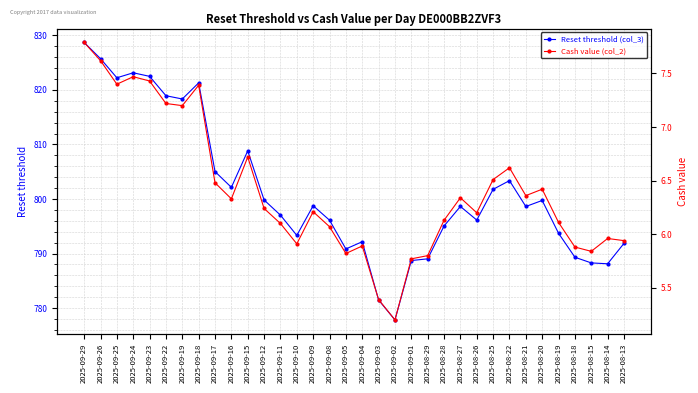

Reading left to right, extract all data points from this chart.

Reset threshold (col_3): 2025-09-29=828.7	2025-09-26=825.7	2025-09-25=822.2	2025-09-24=823.2	2025-09-23=822.5	2025-09-22=818.9	2025-09-19=818.3	2025-09-18=821.3	2025-09-17=805.0	2025-09-16=802.1	2025-09-15=808.8	2025-09-12=799.8	2025-09-11=797.0	2025-09-10=793.3	2025-09-09=798.8	2025-09-08=796.1	2025-09-05=790.8	2025-09-04=792.2	2025-09-03=781.5	2025-09-02=777.8	2025-09-01=788.7	2025-08-29=789.0	2025-08-28=795.0	2025-08-27=798.6	2025-08-26=796.1	2025-08-25=801.8	2025-08-22=803.4	2025-08-21=798.6	2025-08-20=799.7	2025-08-19=793.7	2025-08-18=789.3	2025-08-15=788.3	2025-08-14=788.1	2025-08-13=791.9
Cash value (col_2): 2025-09-29=7.8	2025-09-26=7.6	2025-09-25=7.4	2025-09-24=7.5	2025-09-23=7.4	2025-09-22=7.2	2025-09-19=7.2	2025-09-18=7.4	2025-09-17=6.5	2025-09-16=6.3	2025-09-15=6.7	2025-09-12=6.2	2025-09-11=6.1	2025-09-10=5.9	2025-09-09=6.2	2025-09-08=6.1	2025-09-05=5.8	2025-09-04=5.9	2025-09-03=5.4	2025-09-02=5.2	2025-09-01=5.8	2025-08-29=5.8	2025-08-28=6.1	2025-08-27=6.3	2025-08-26=6.2	2025-08-25=6.5	2025-08-22=6.6	2025-08-21=6.4	2025-08-20=6.4	2025-08-19=6.1	2025-08-18=5.9	2025-08-15=5.8	2025-08-14=6.0	2025-08-13=5.9